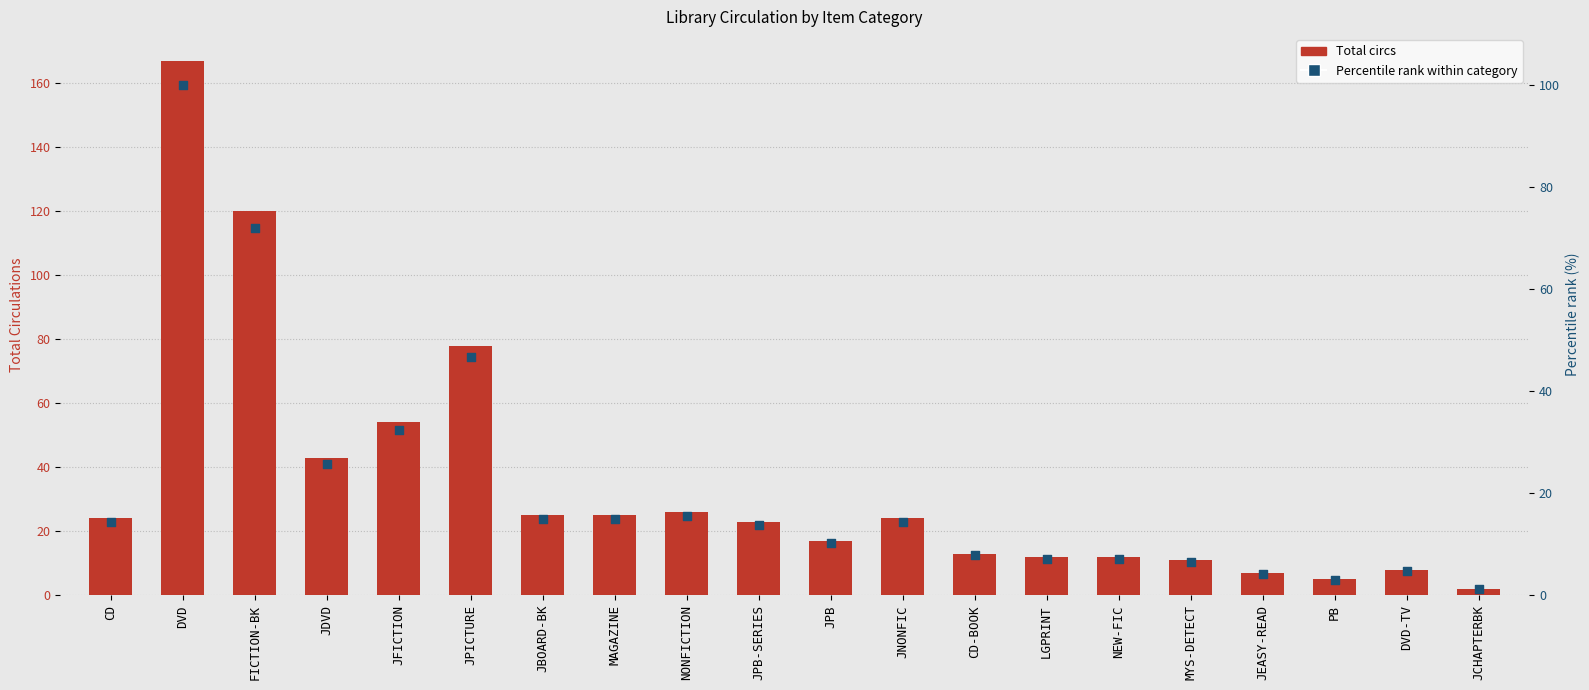

At which category is the sum across all series the highest?

DVD